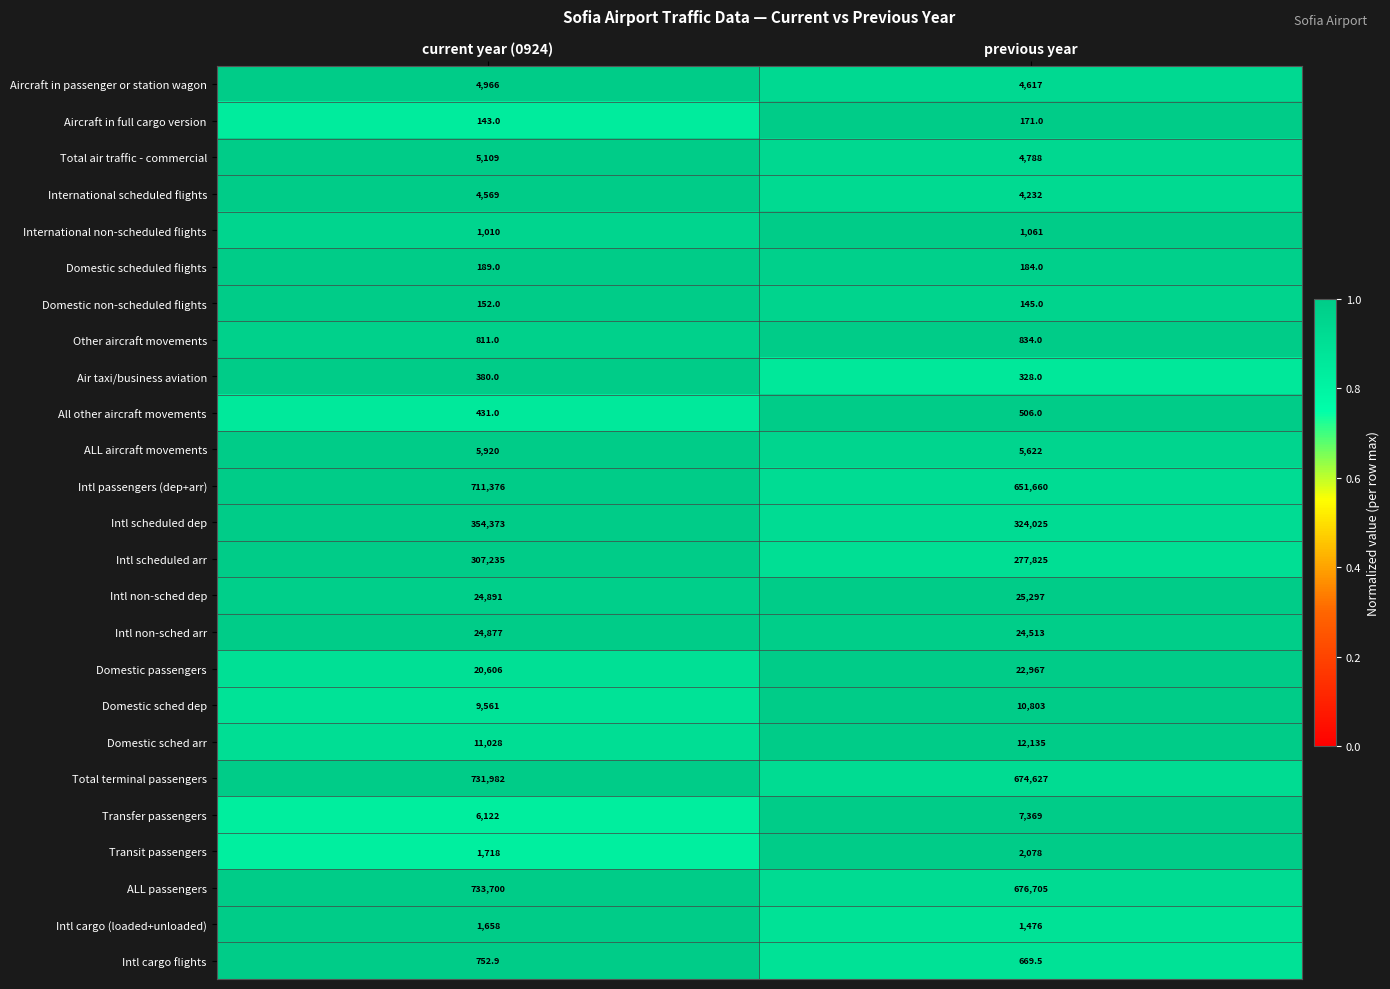

Which series has the widest spread of values?

Intl passengers (dep+arr)